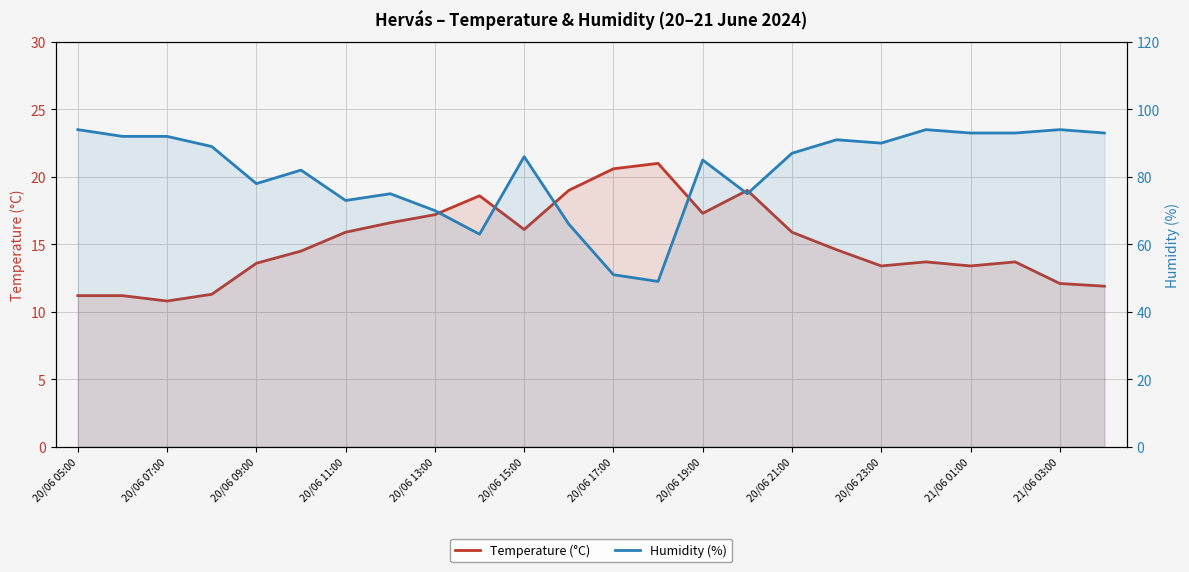

How many interior local valleys does the Humidity (%) series have?

6